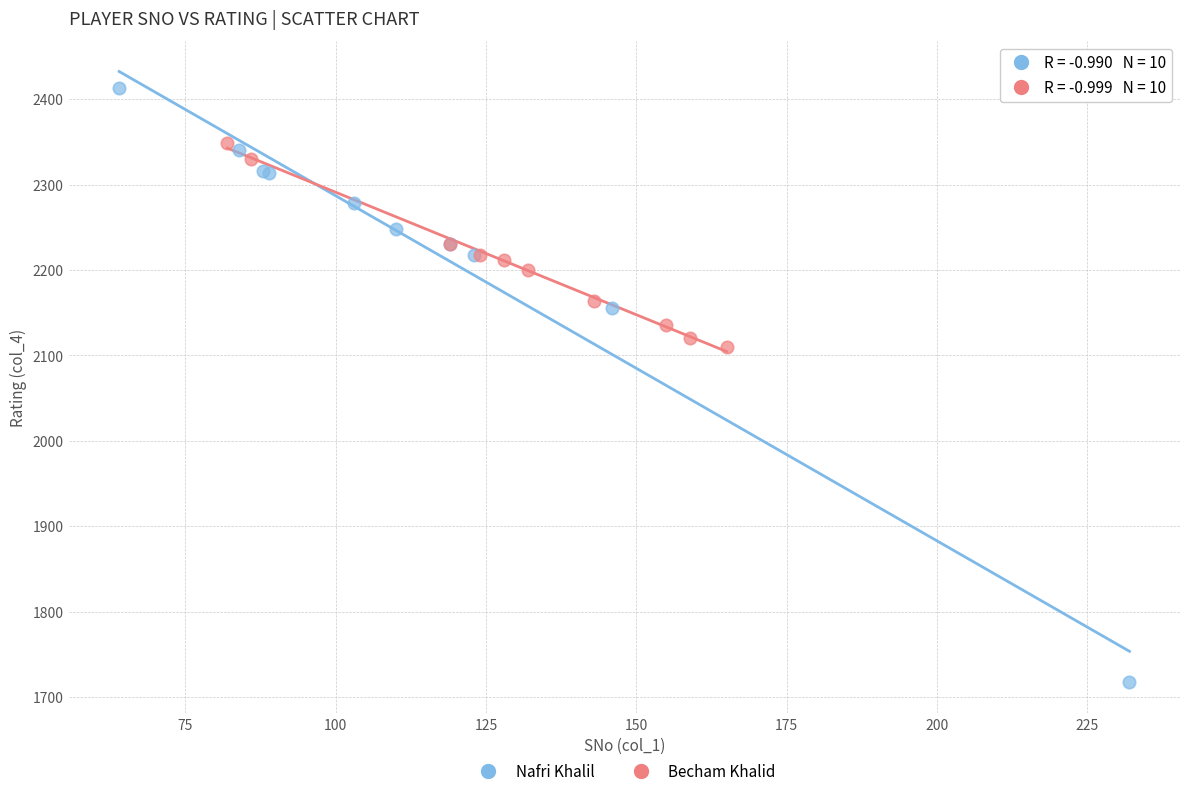

Which series has the largest Y range (max minus min)?

Nafri Khalil